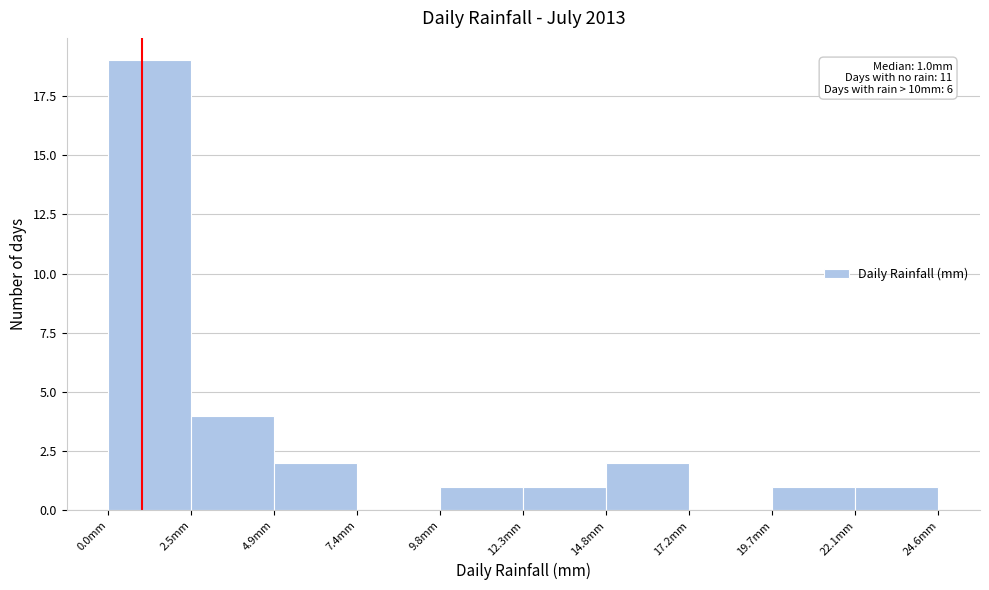

Over which range of the x-axis is the bar tallest?

0.0 to 2.5